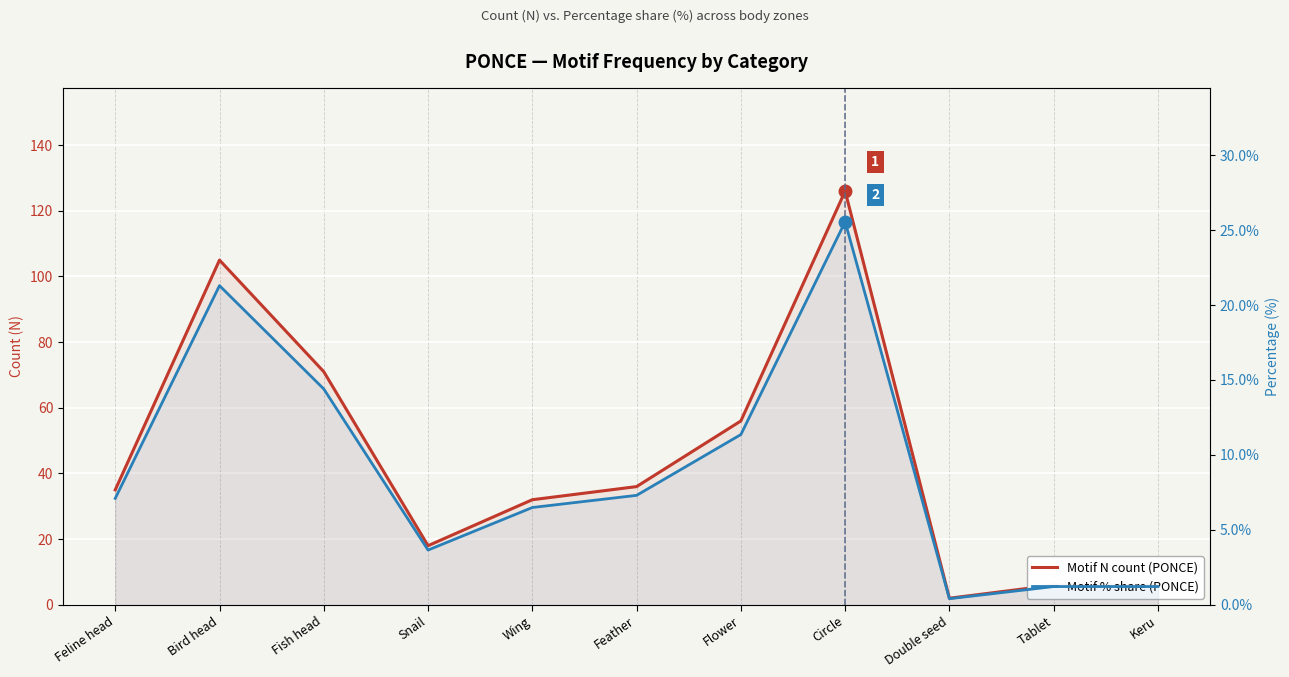

What is the value of the Motif N count point at the 1st from the left?

35.0